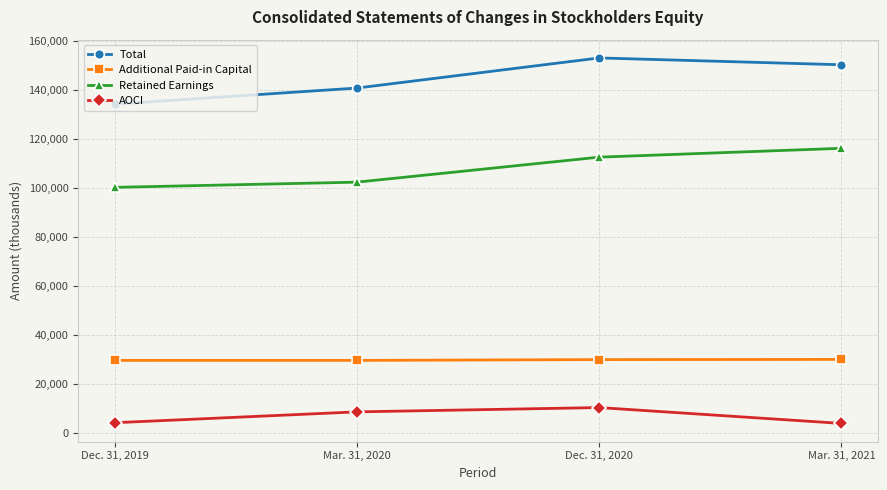

Is the value of Total at Dec. 31, 2020 greater than the value of Additional Paid-in Capital at Mar. 31, 2021?

Yes